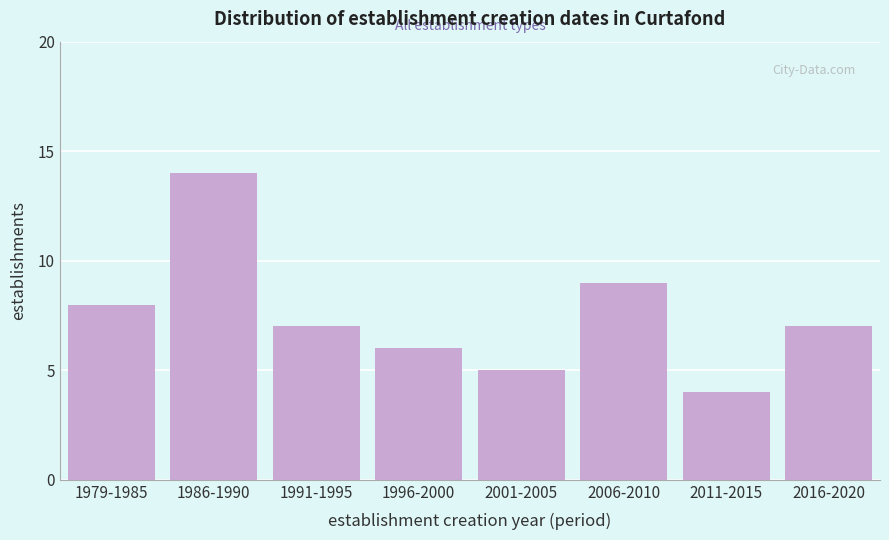

Reading right to left, transcribe all the data shown in this chart.

7	4	9	5	6	7	14	8